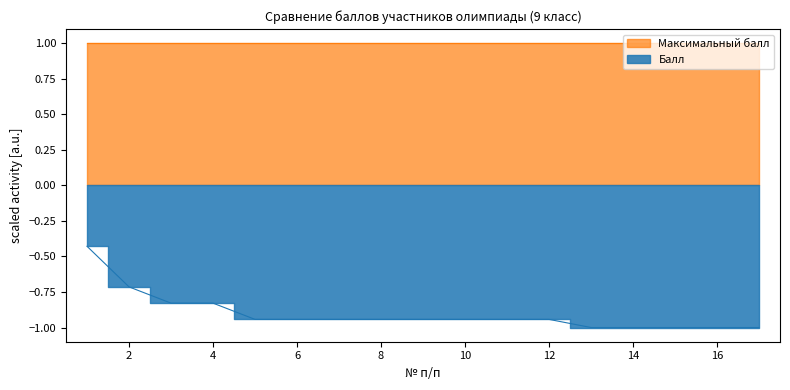

What is the difference between the maximum and minimum values?

0.6